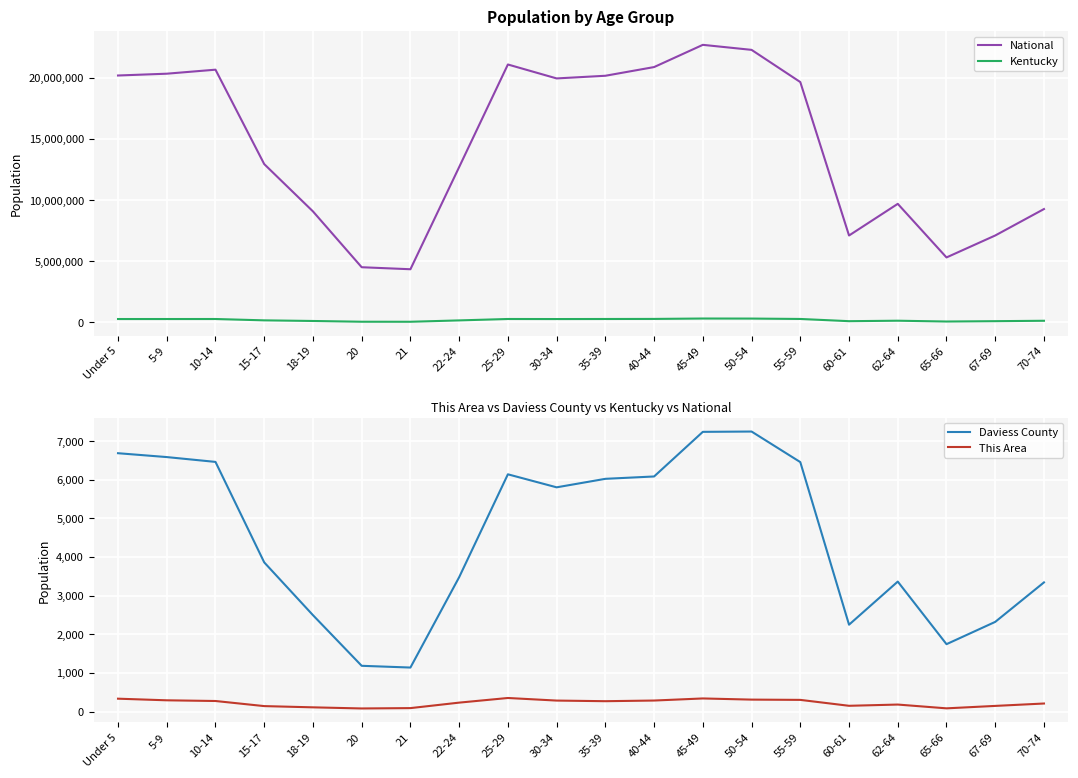

Rank the series at 22-24 from highest to lowest value.

National, Kentucky, Daviess County, This Area